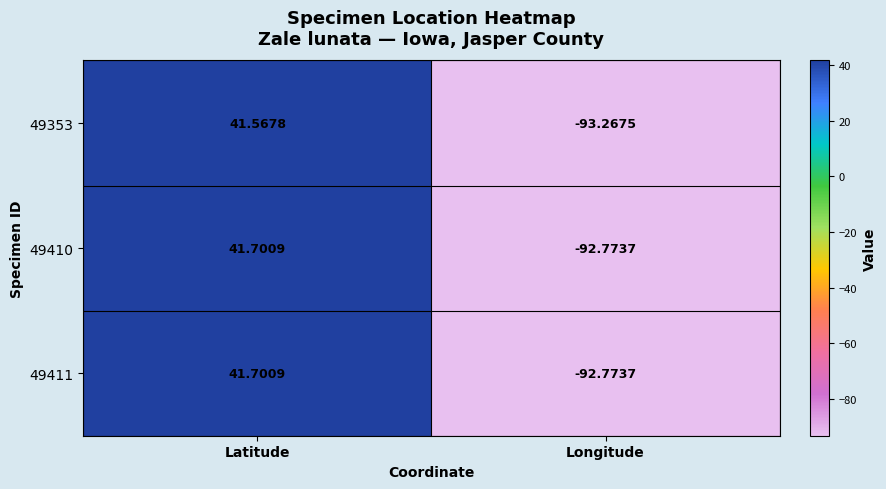

At which label does 49353 first exceed 41?

Latitude